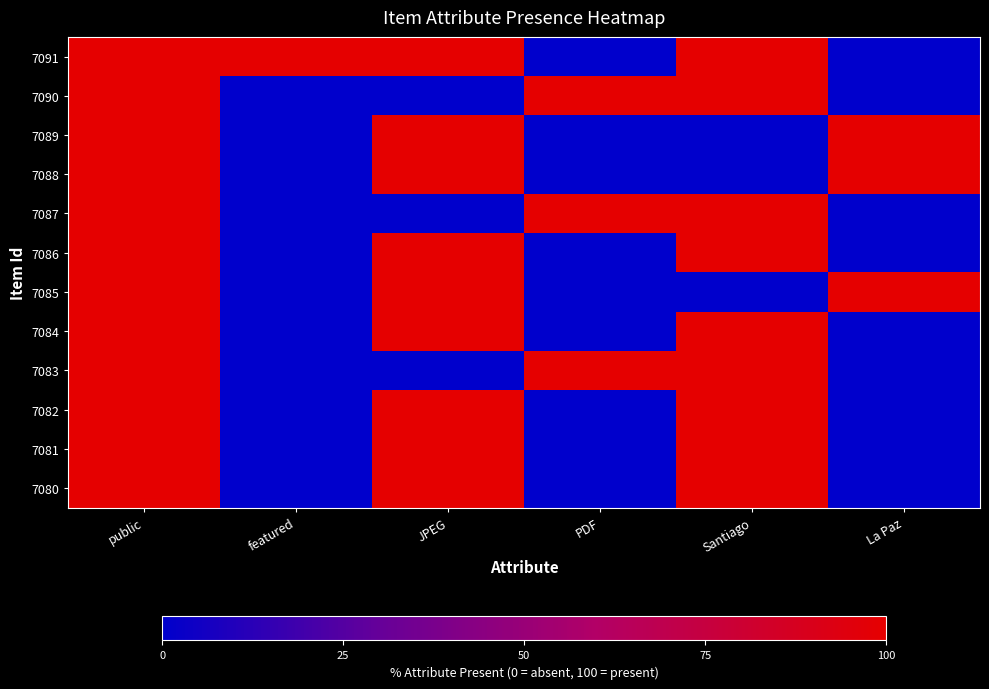

At featured, list the series in order from smallest to largest.

7090, 7089, 7088, 7087, 7086, 7085, 7084, 7083, 7082, 7081, 7080, 7091